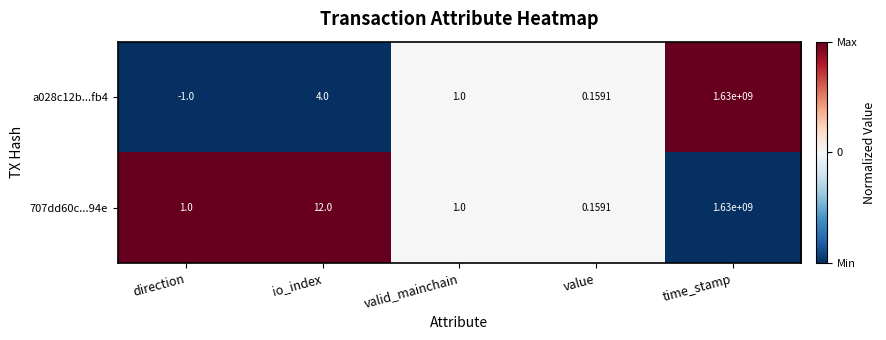

How many categories are shown in the chart?

5